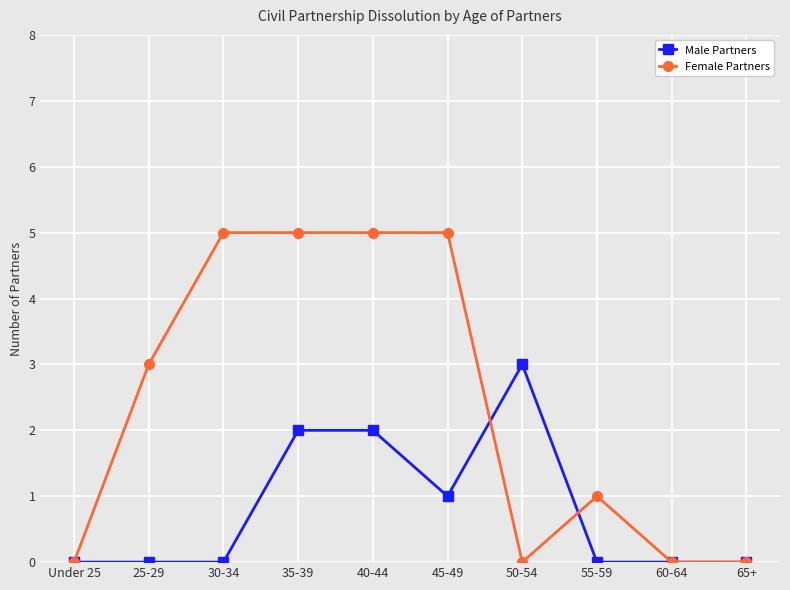

Which category has the highest value in the Male Partners series?

50-54